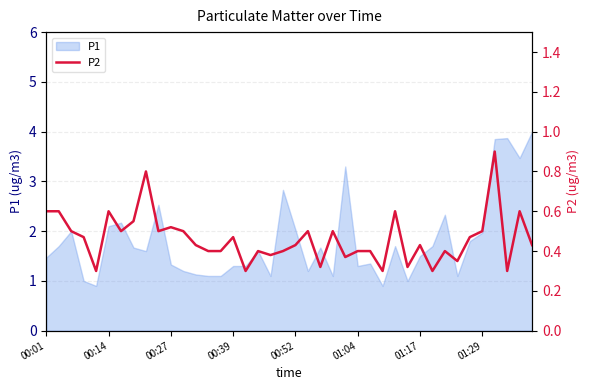

What is the maximum value for P1?

4.0